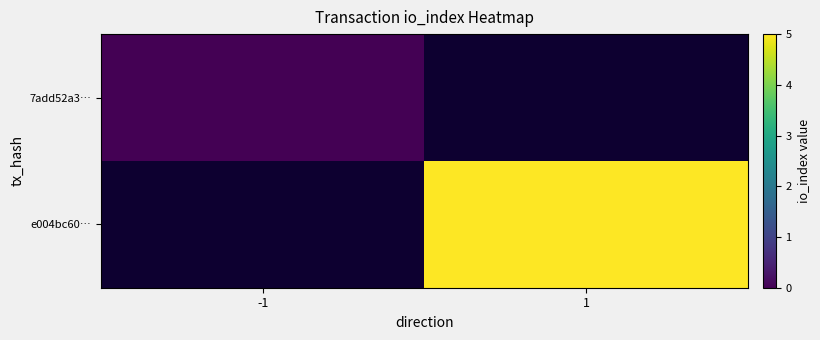

Is the value of 7add52a3… at 1 greater than the value of e004bc60… at -1?

No